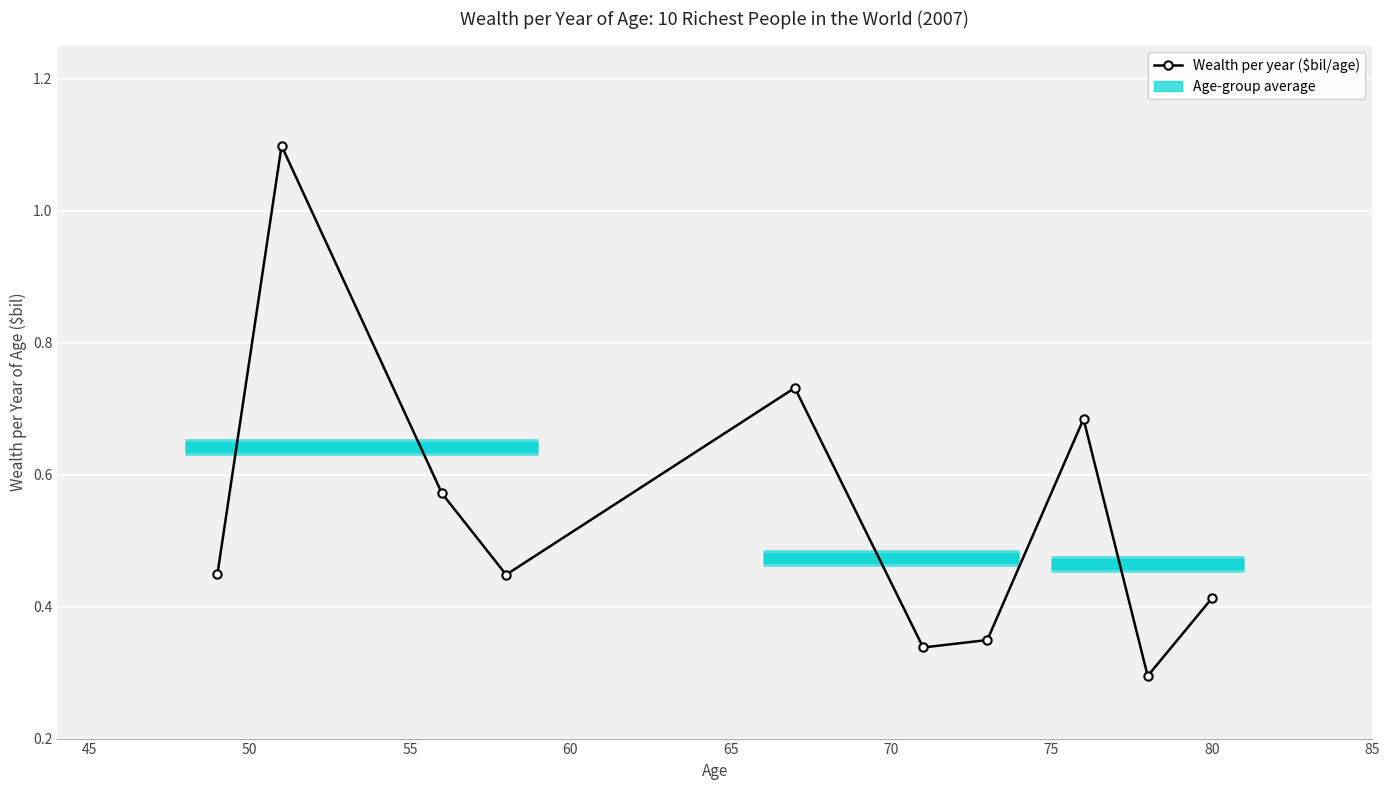

What is the sum of the values at 70 and 85?

0.8